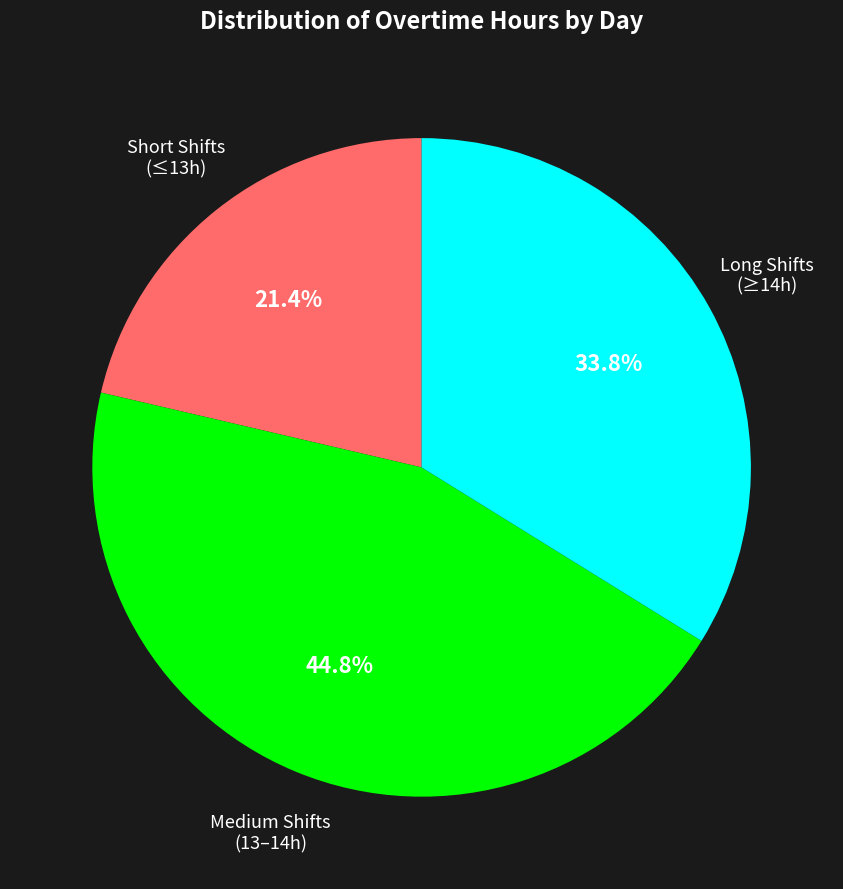

Which has a higher value, Long Shifts (≥14h) or Short Shifts (≤13h)?

Long Shifts (≥14h)